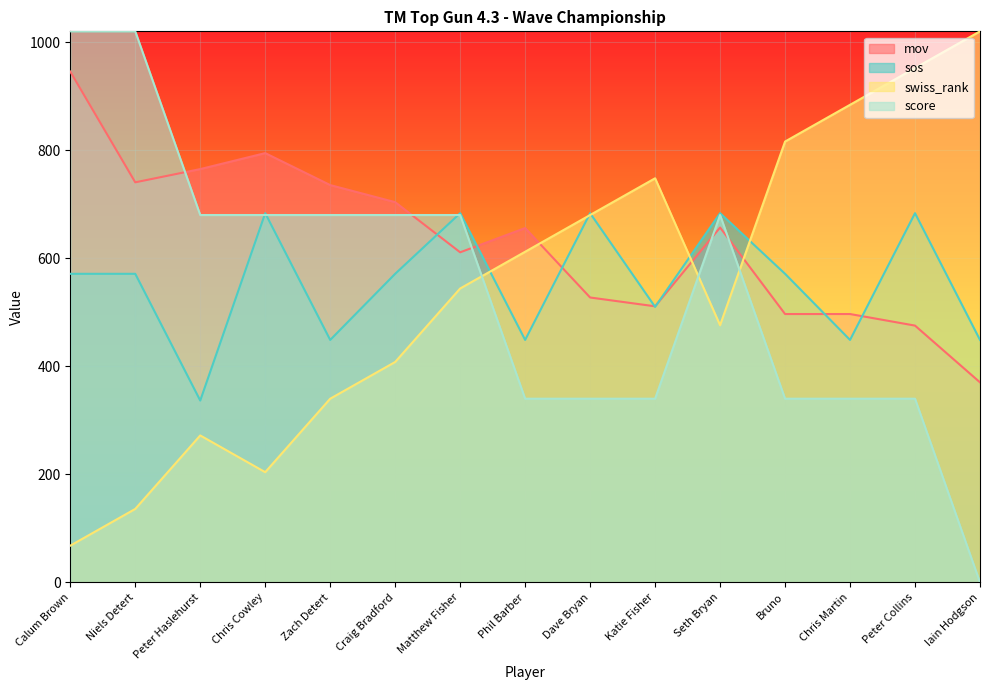

Between Peter Haslehurst and Chris Martin, which series saw the biggest shift?

swiss_rank